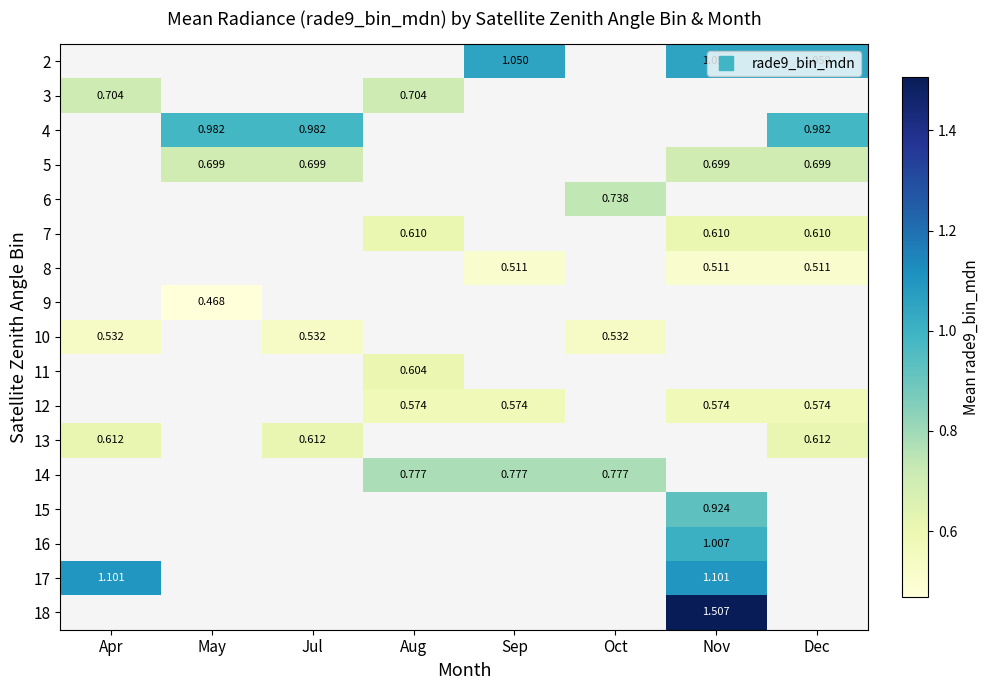

How many positive values does the 16 series have?

1